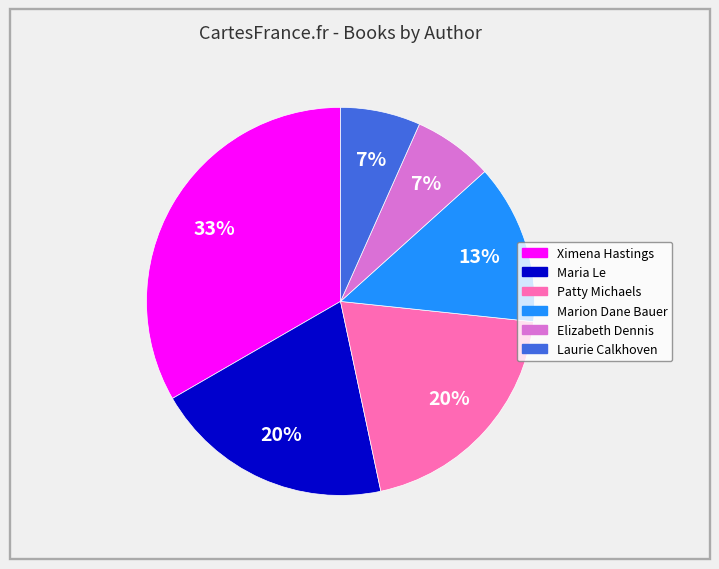

To the nearest percent, what is the average slice percentage?

17%